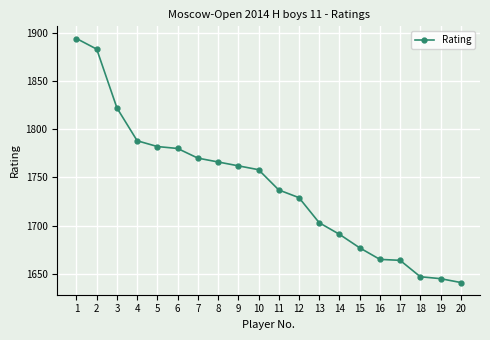

What is the change in value from 2 to 14?

-192